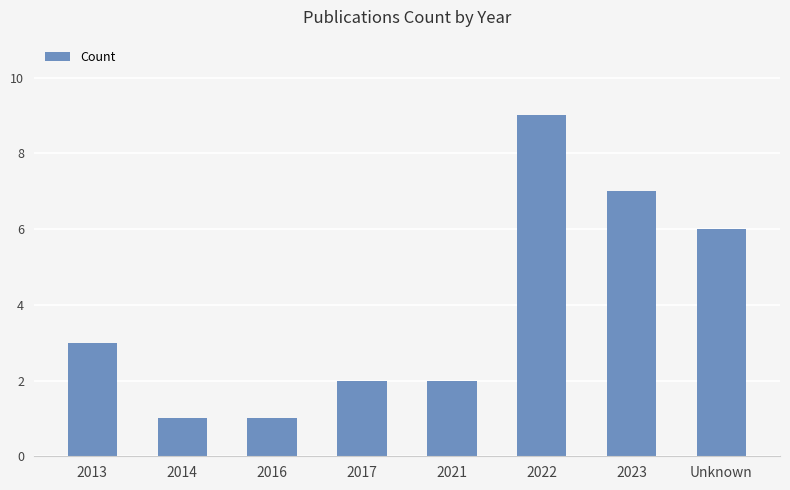

What is the minimum value shown in the chart?

1